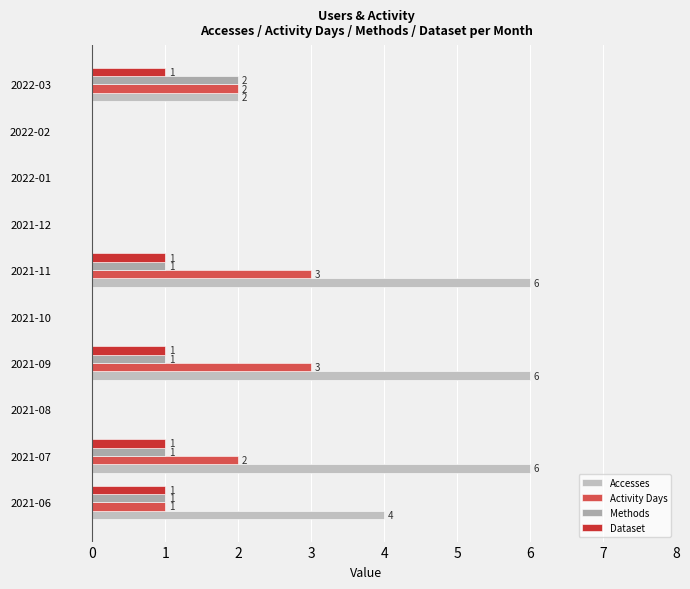

How many distinct data groups are displayed?

4